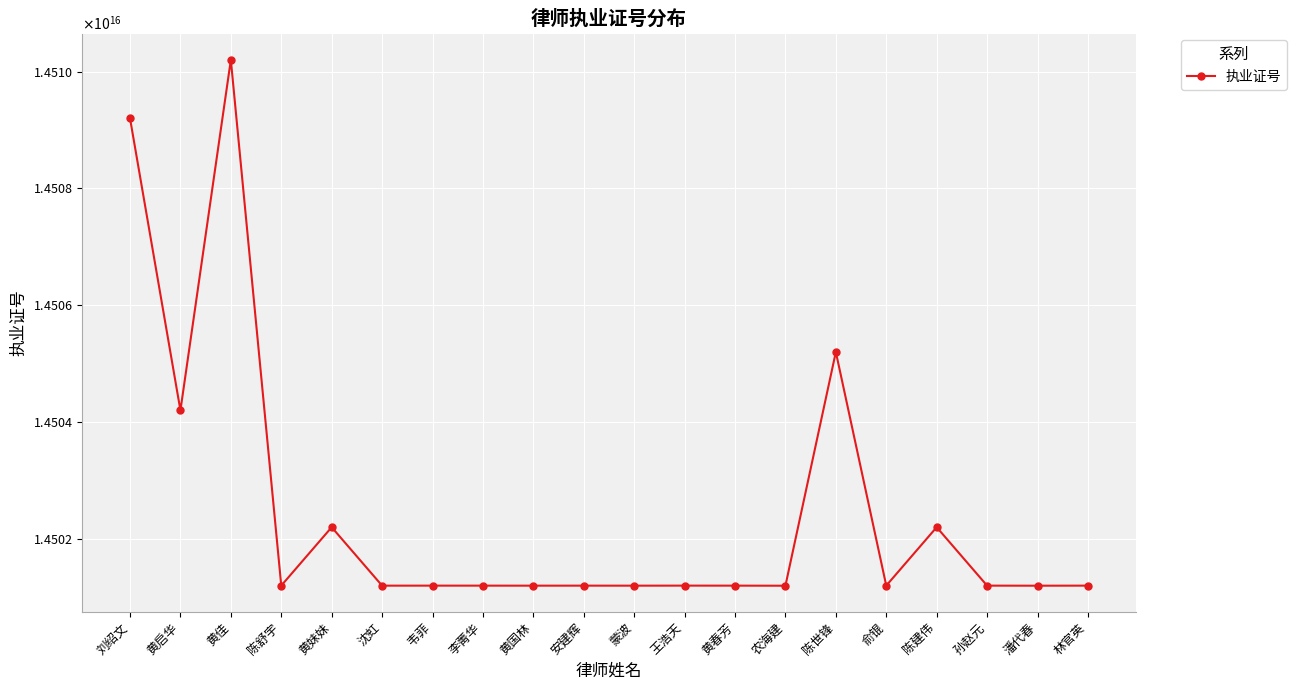

Reading right to left, list all the values displayed in this chart.

林官英=14501201911131716	潘代春=14501200710549006	孙赵元=14501201810026678	陈建伟=14502201810048270	俞锟=14501201610643788	陈世锋=14505200610814668	农海建=14501200310749948	黄春芳=14501201611297758	王浩天=14501202010172768	蒙波=14501201210777696	安建辉=14501201610557726	黄国林=14501201310204572	李菁华=14501201711806360	韦菲=14501201811048912	沈虹=14501201411578696	黄妹妹=14502201811028542	陈舒宇=14501201921111448	黄佳=14510201210797452	黄启华=14504201410480138	刘绍文=14509201010539040